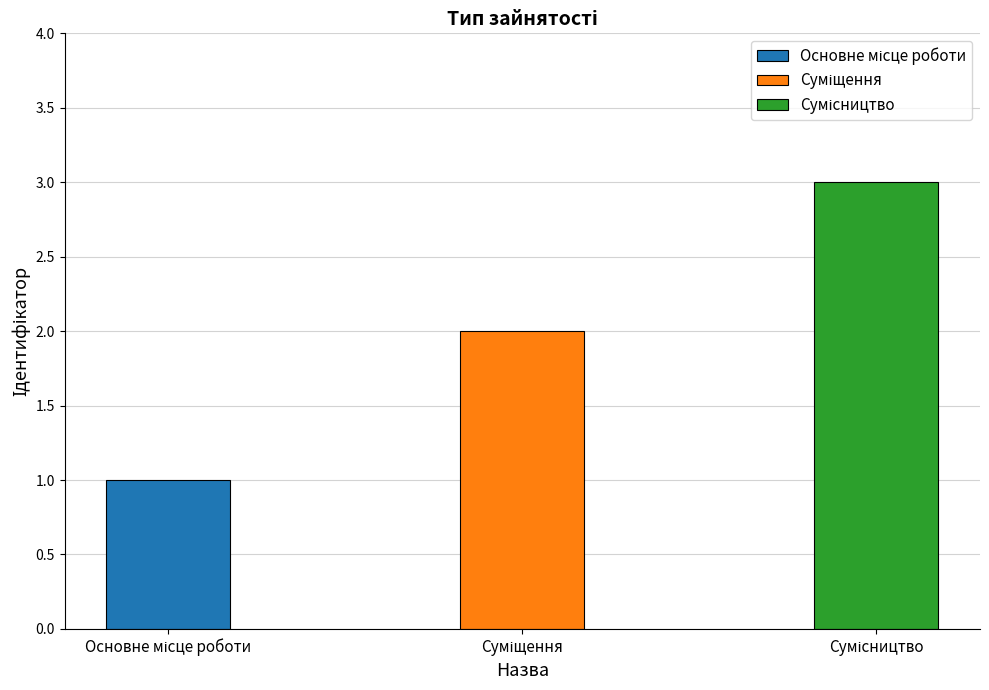

What is the approximate value at Основне місце роботи?

1